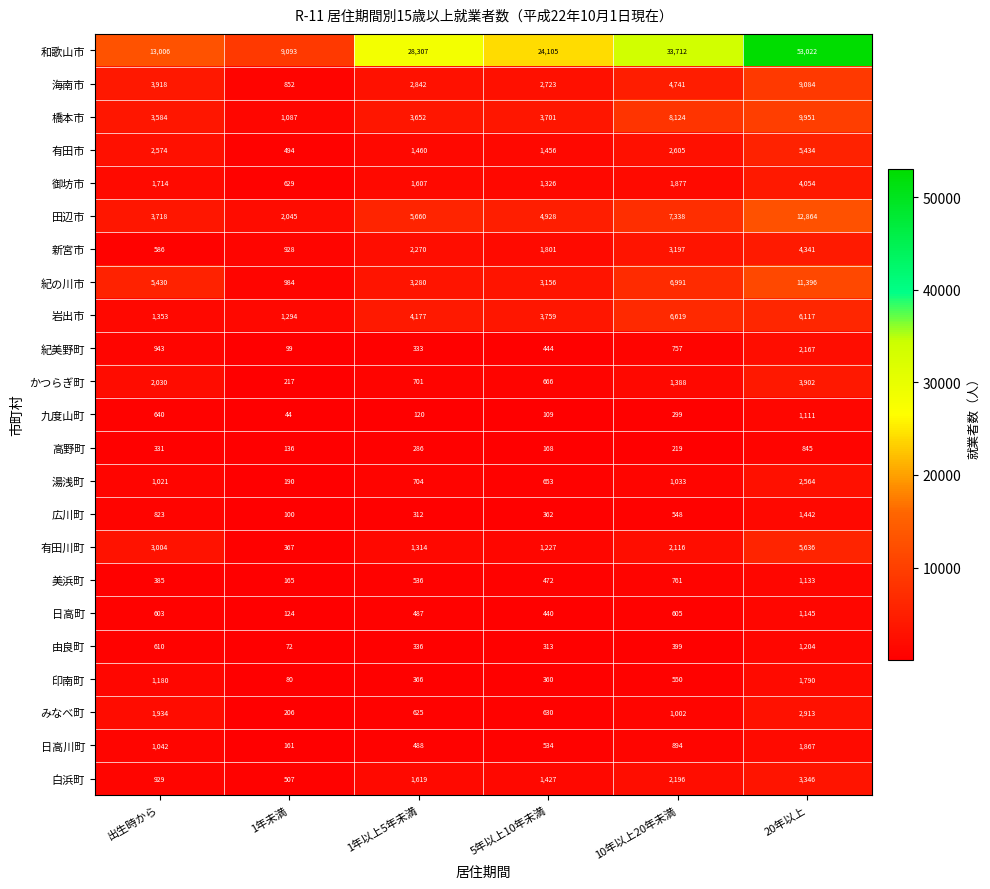

What is the greatest value displayed?

53022